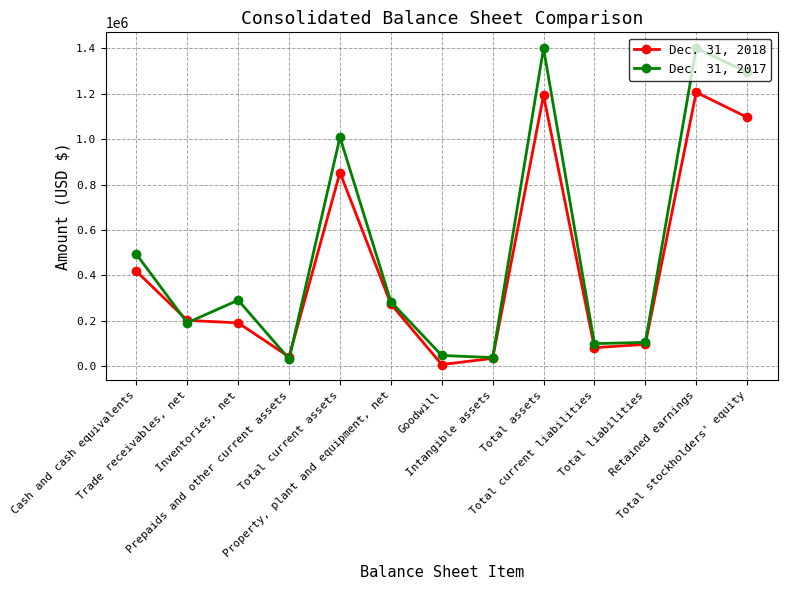

What is the lowest value of the Dec. 31, 2018 series?

7714